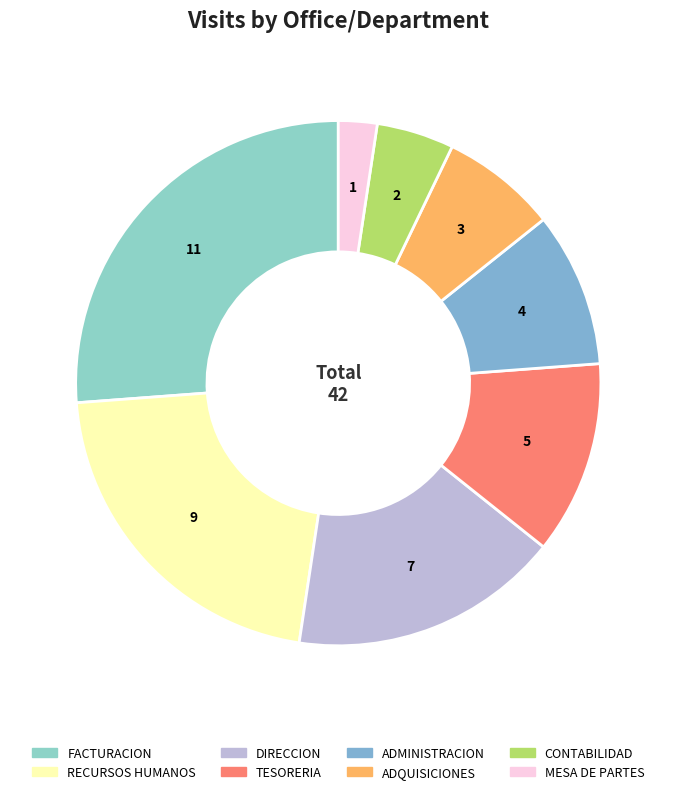

How many slices are in this pie chart?

8